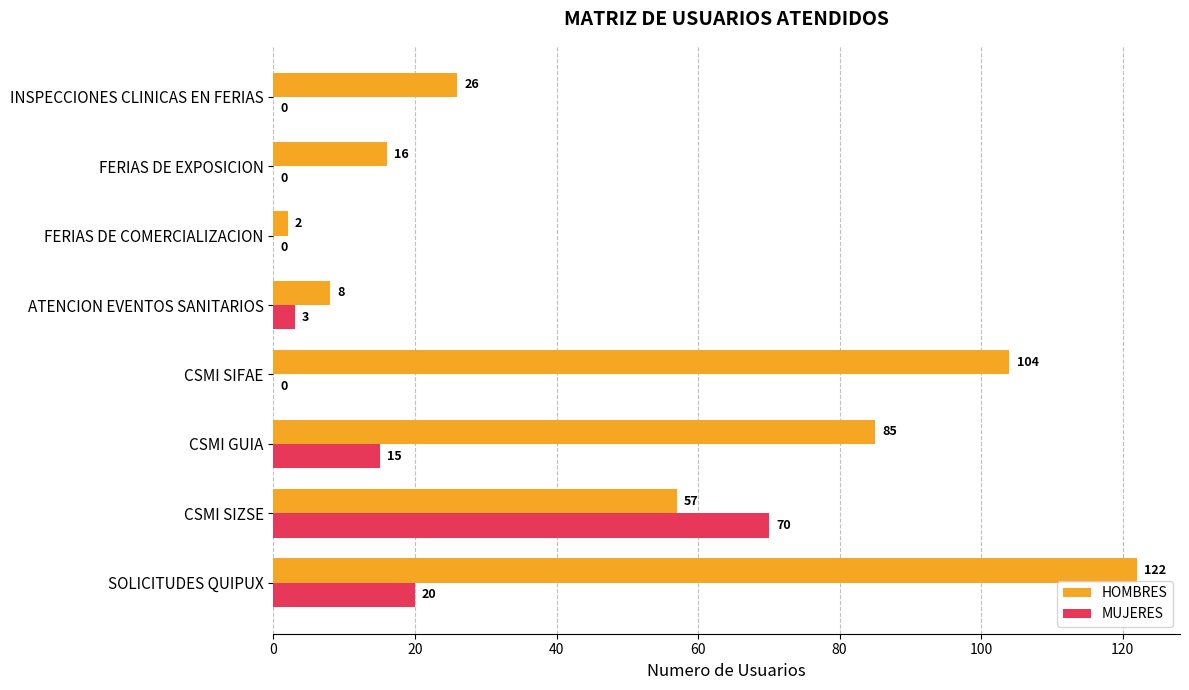

True or false: HOMBRES has a value of 57 at CSMI SIZSE.

True